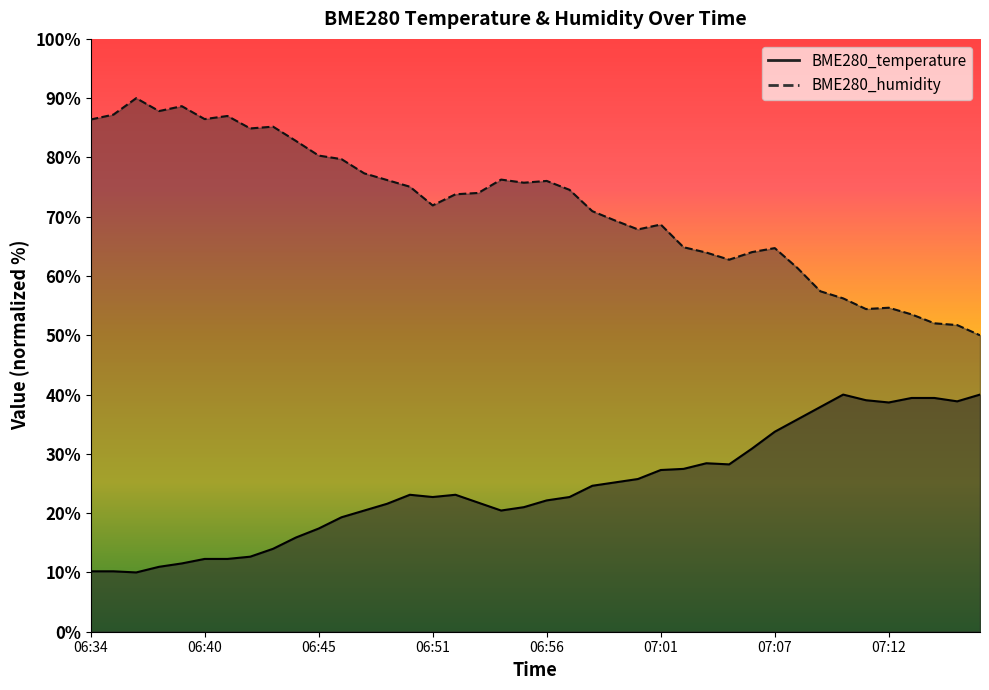

What is the difference between the highest and lowest values at 06:37?

80.0